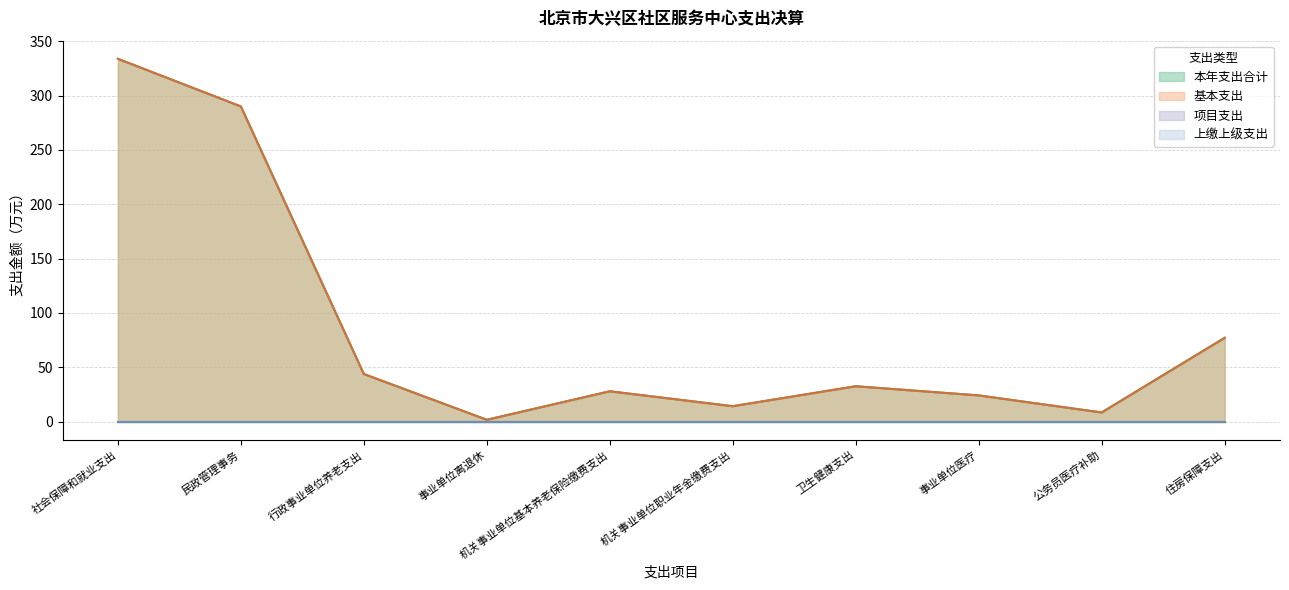

What is the difference between the second highest and minimum values in the 本年支出合计 series?

288.4